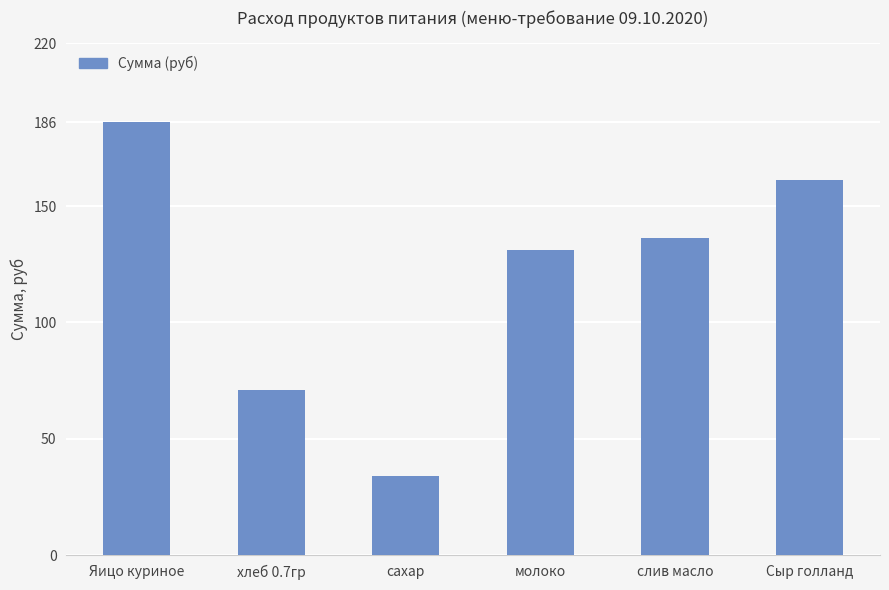

How many series are shown in this chart?

1